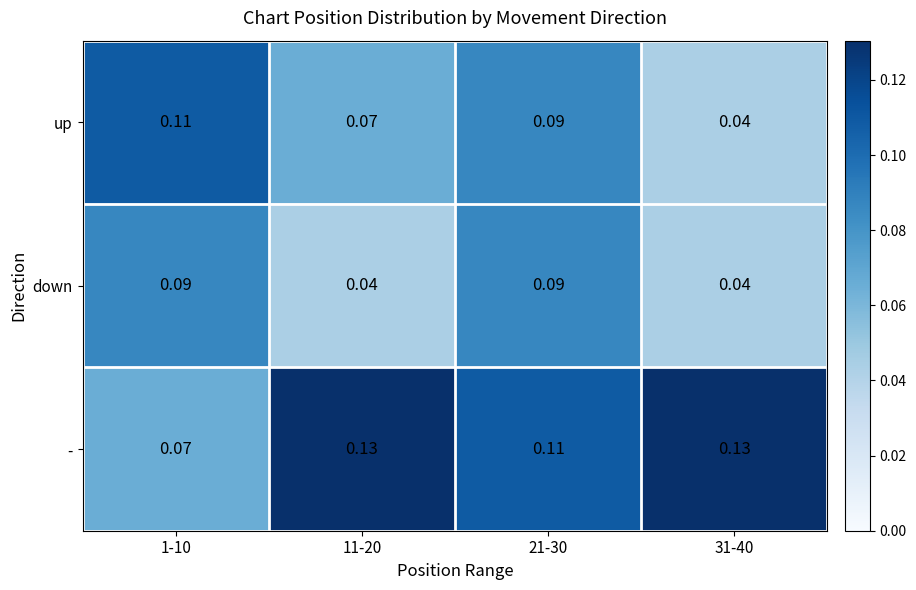

At how many categories does at least one series exceed 0?

4